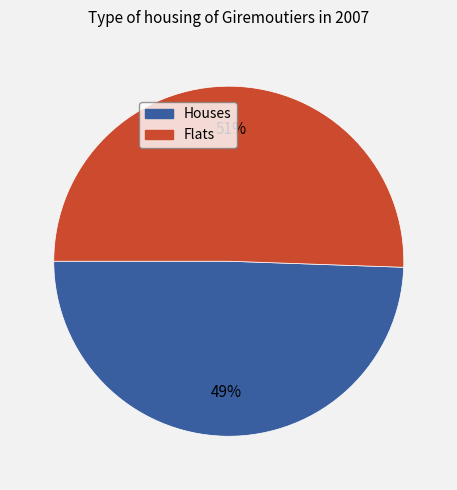

To the nearest percent, what percentage of the pie is Flats?

51%